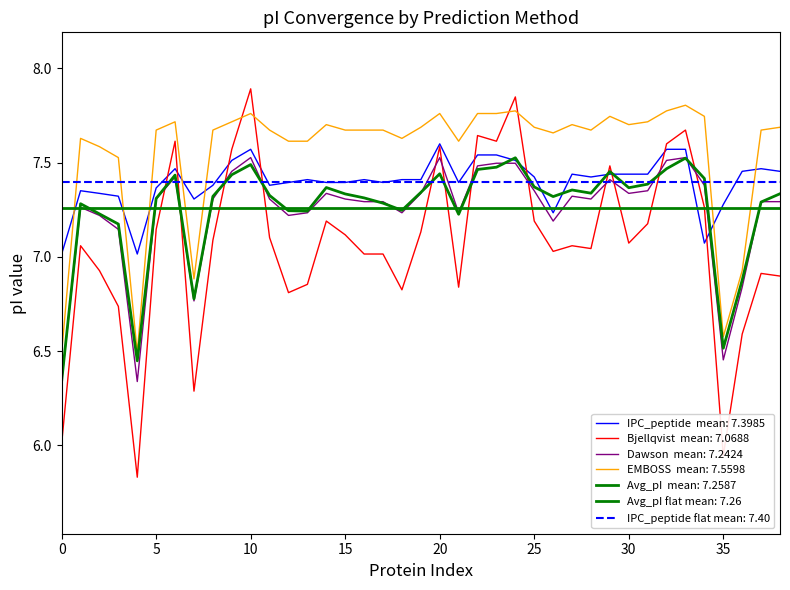

At how many categories does at least one series exceed 6?

39